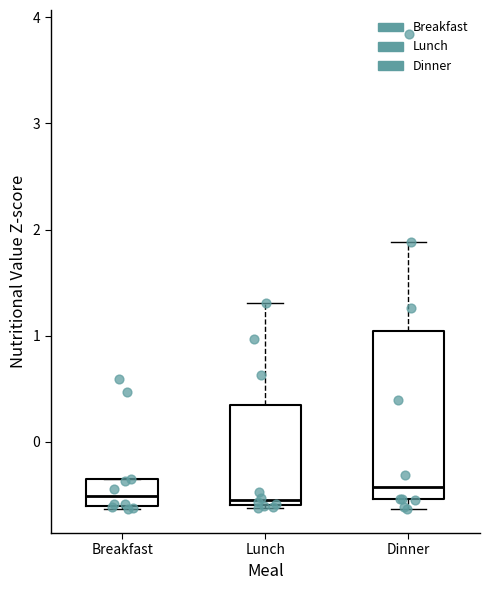

Where is the upper edge of the box for Lunch on the y-axis? The values are not printed on the chart, so give them approximately, as read against the axis.

0.4